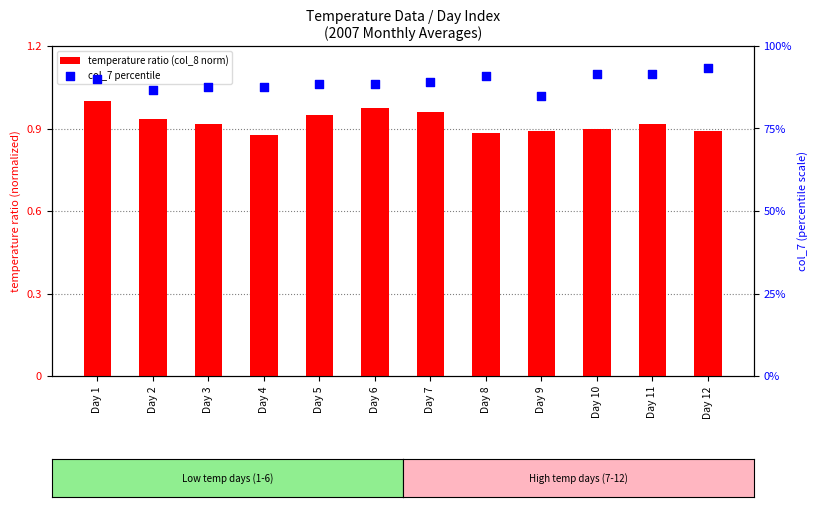

Which series has the widest spread of Y values?

col_7 percentile